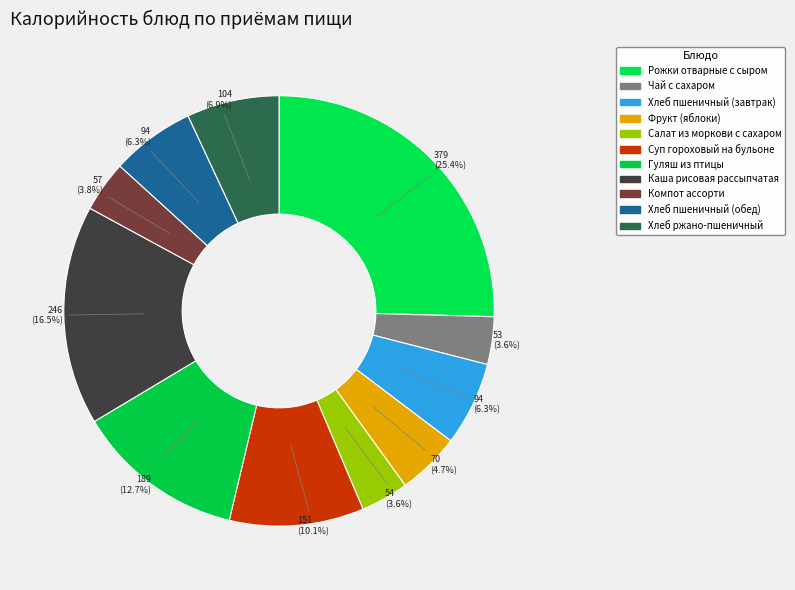

The Рожки отварные с сыром slice represents 37% of the pie. True or false?

False